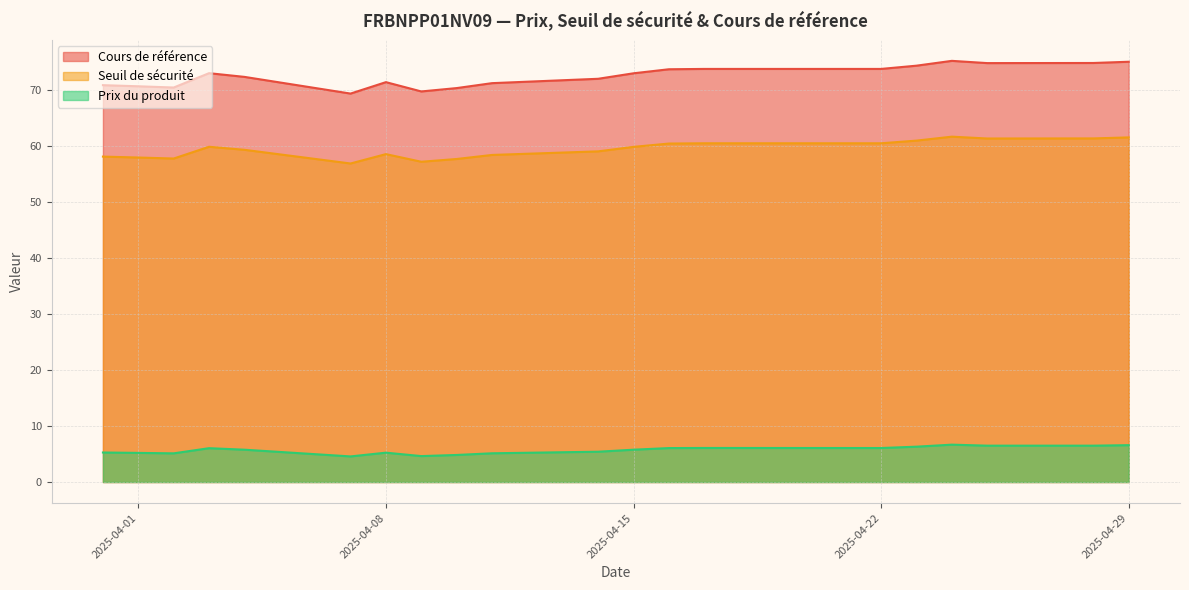

Where is Cours de référence nearest to the value 72?

2025-04-14